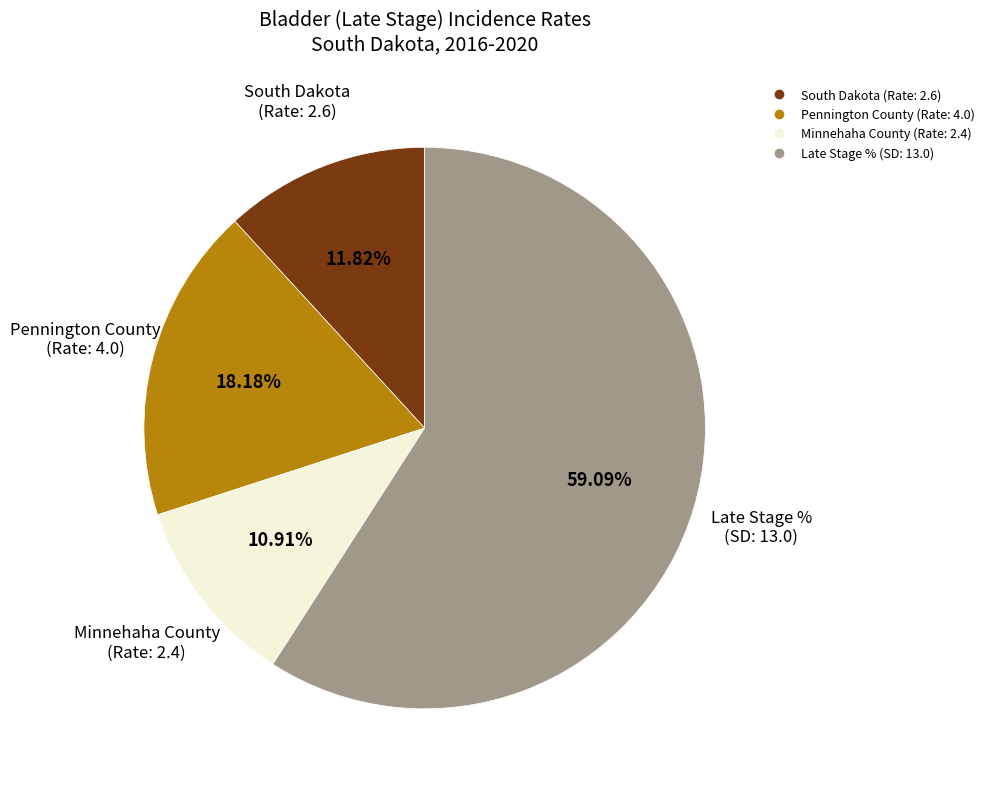

To the nearest percent, what is the average slice percentage?

25%